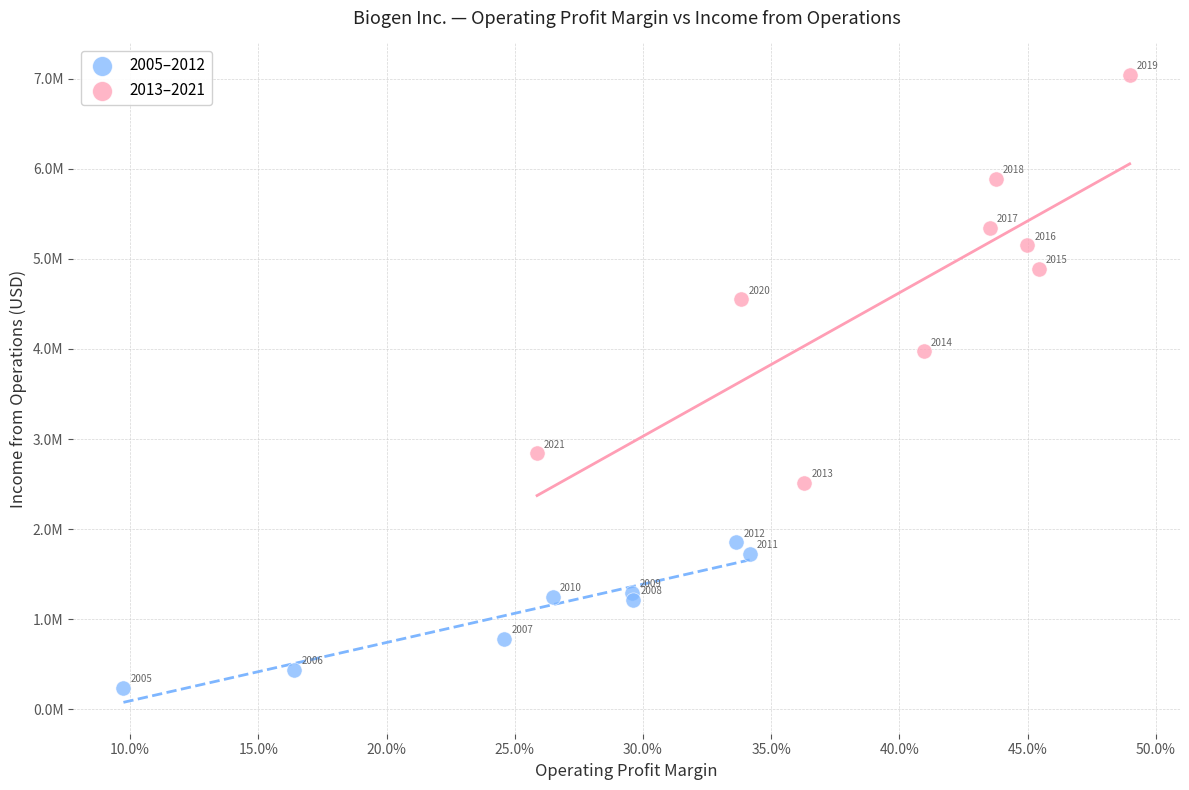

Which series reaches the minimum Y coordinate?

2005–2012